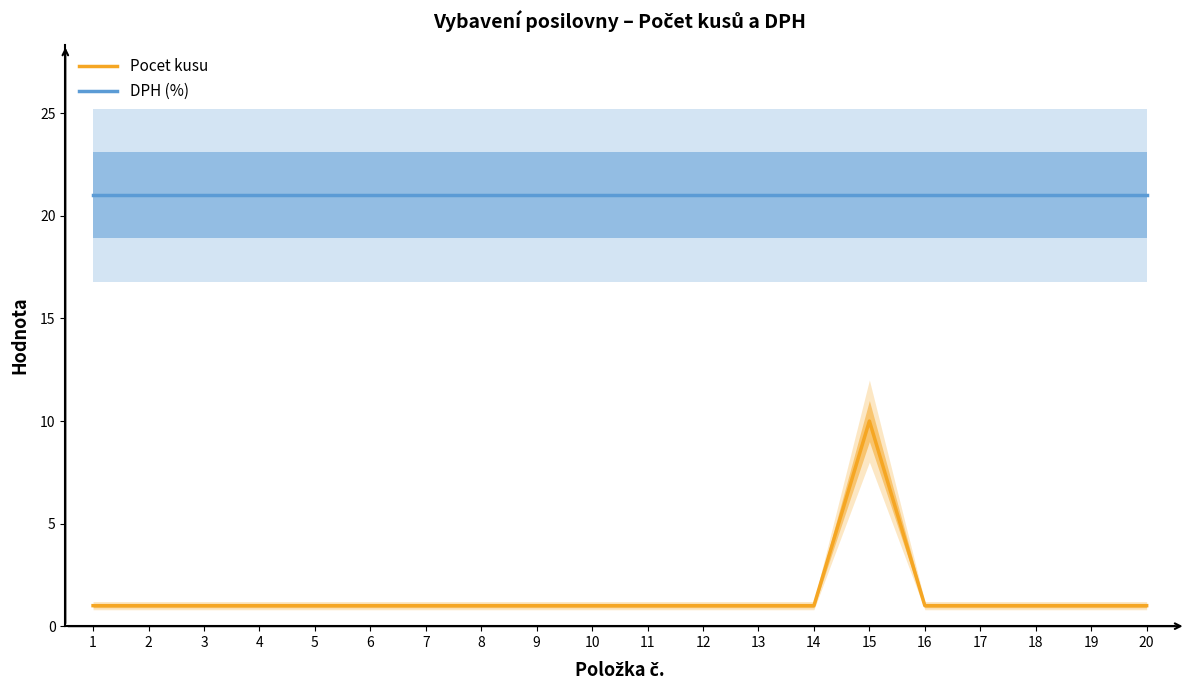

Which series has the widest spread of values?

Pocet kusu